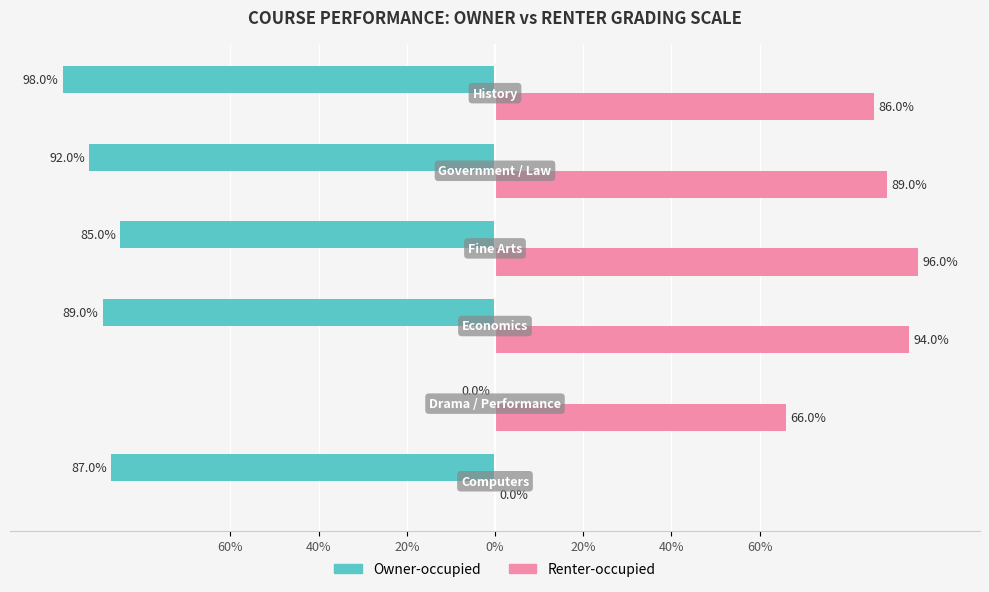

What are all the series names shown in the legend?

Owner-occupied, Renter-occupied